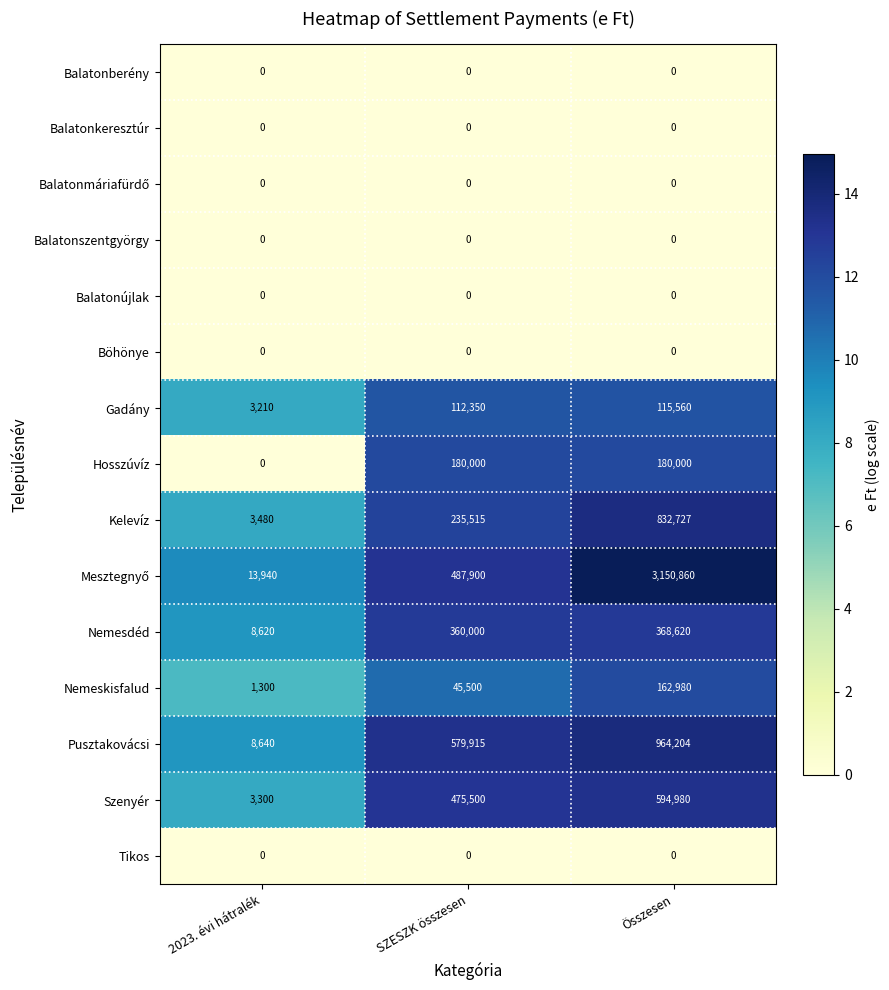

What is the difference between the highest and lowest values at 2023. évi hátralék?

13940